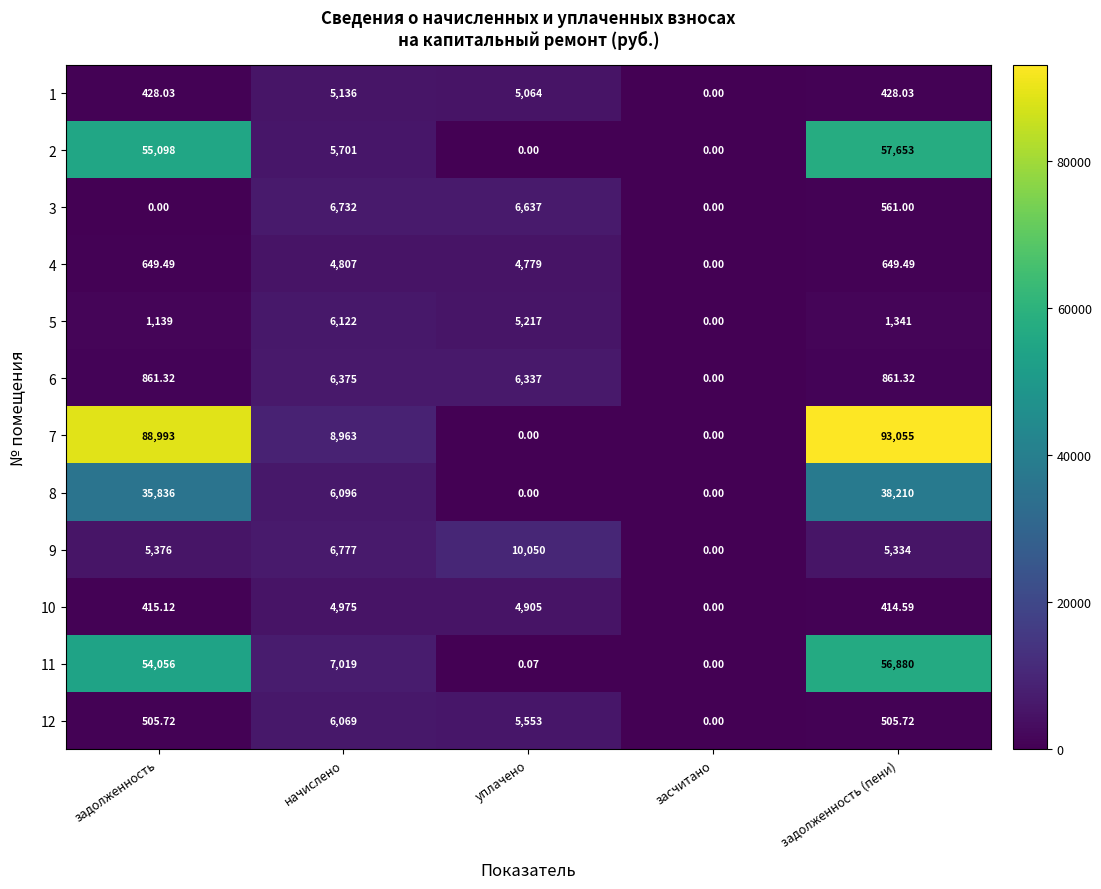

Rank the categories by 11 value from lowest to highest.

засчитано, уплачено, начислено, задолженность, задолженность (пени)